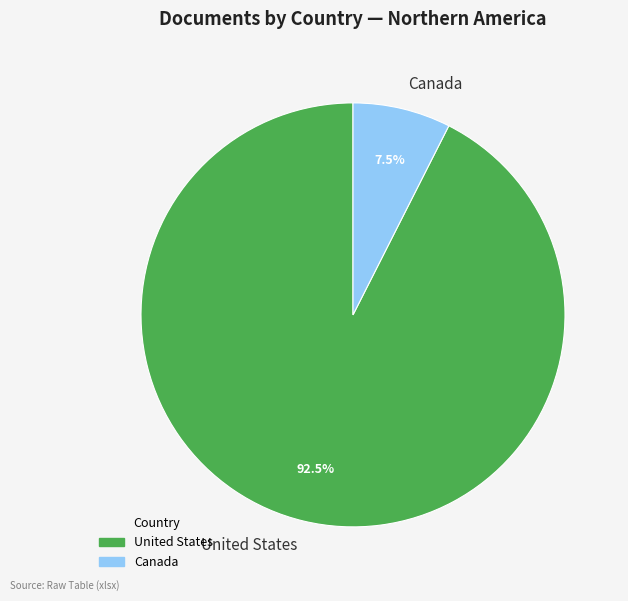

To the nearest percent, what is the difference between the largest and smallest slice percentages?

85%